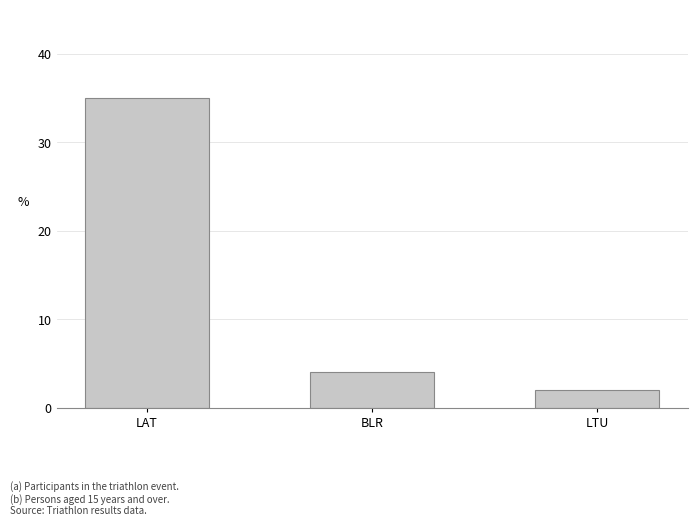

What is the label of the 3rd bar from the right?

LAT